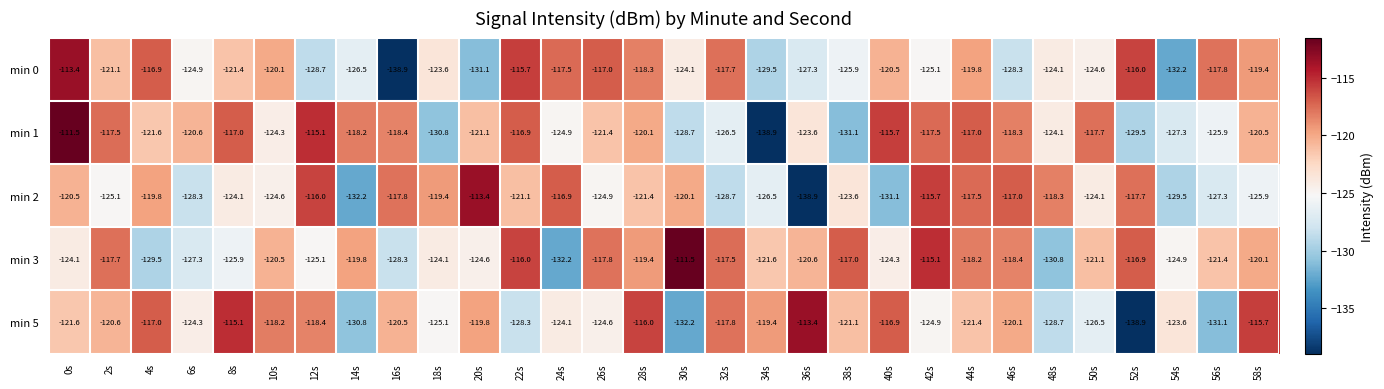

True or false: min 3 has a value of -118.4 at 46s.

True